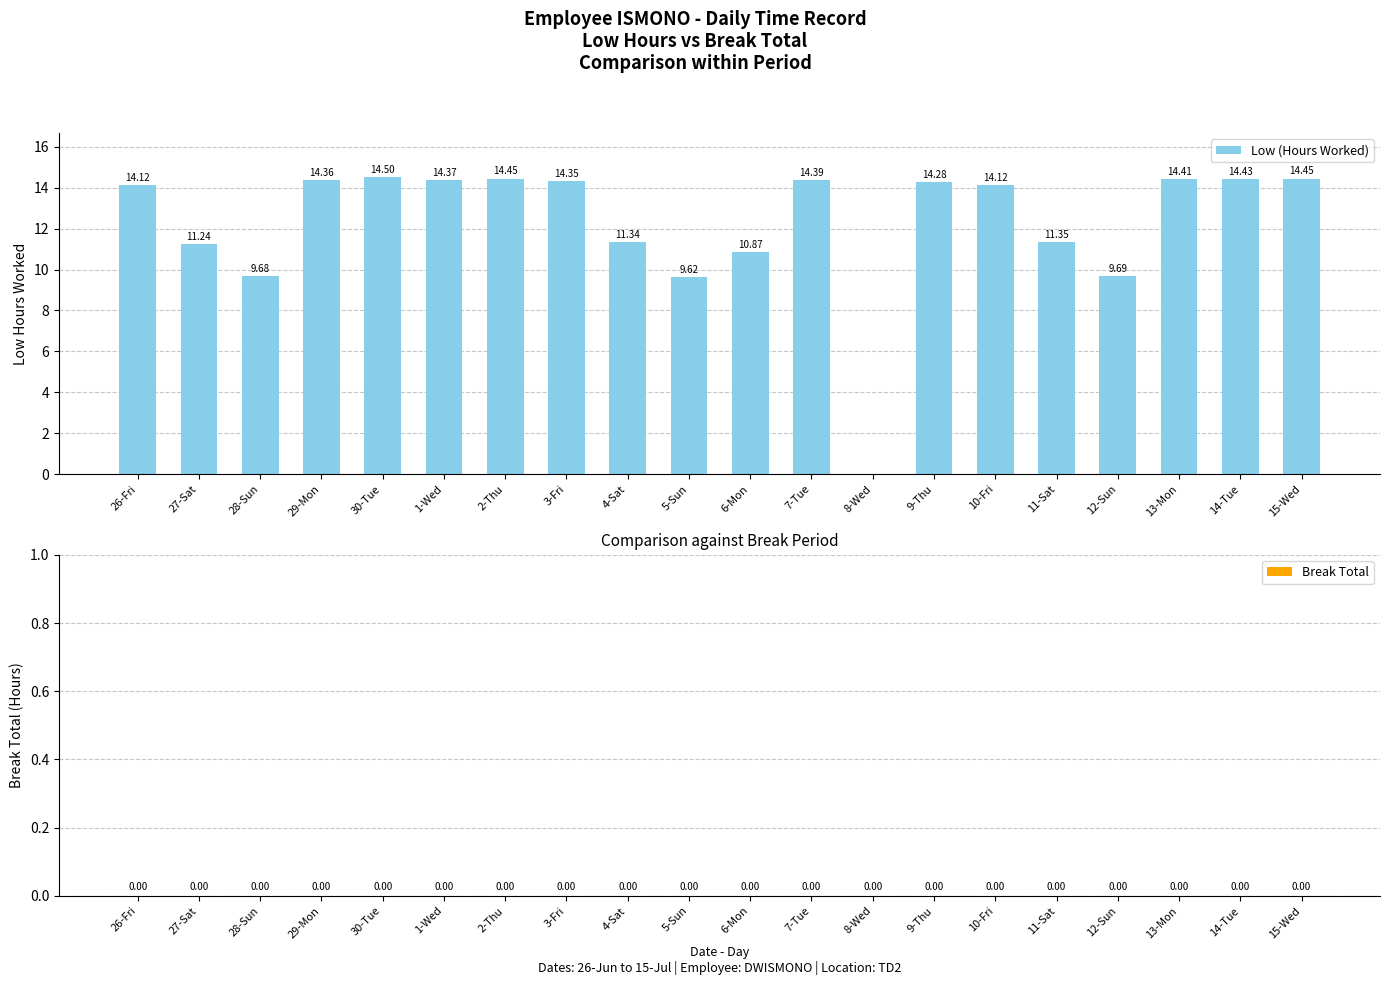

Which has a higher value, 13-Mon or 11-Sat?

13-Mon